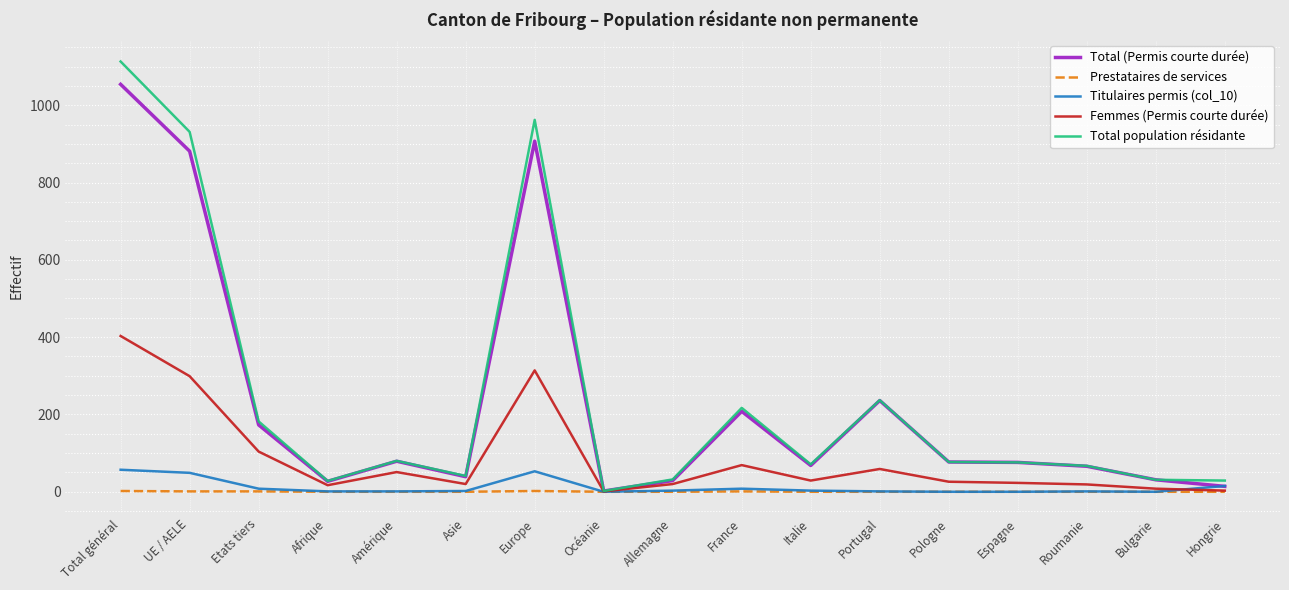

What is the spread (max minus min) of values at Hongrie?

29